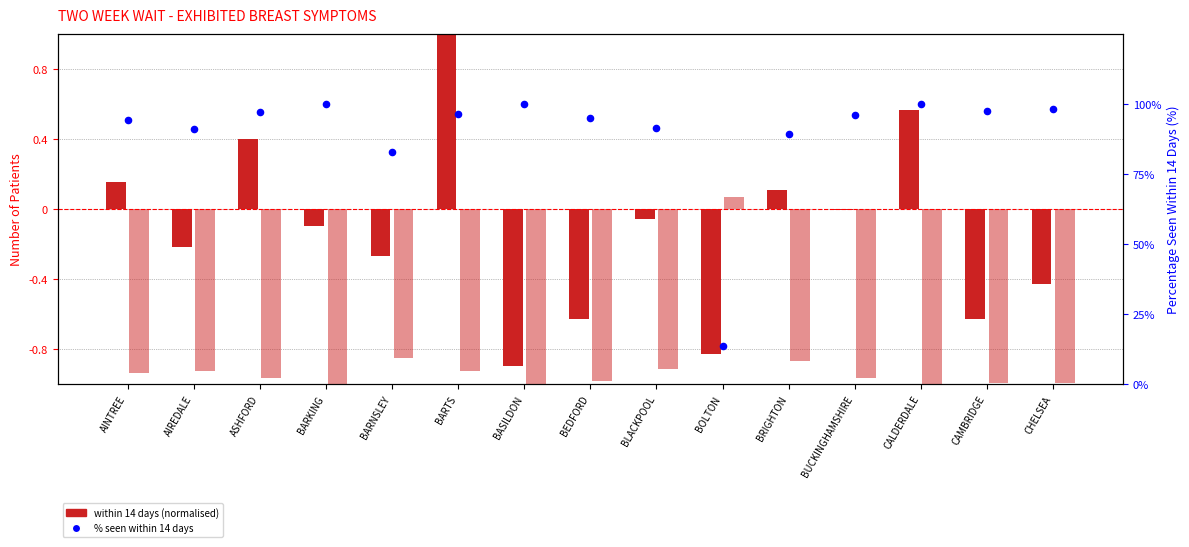

Which series reaches the maximum Y coordinate?

percentage seen within 14 days